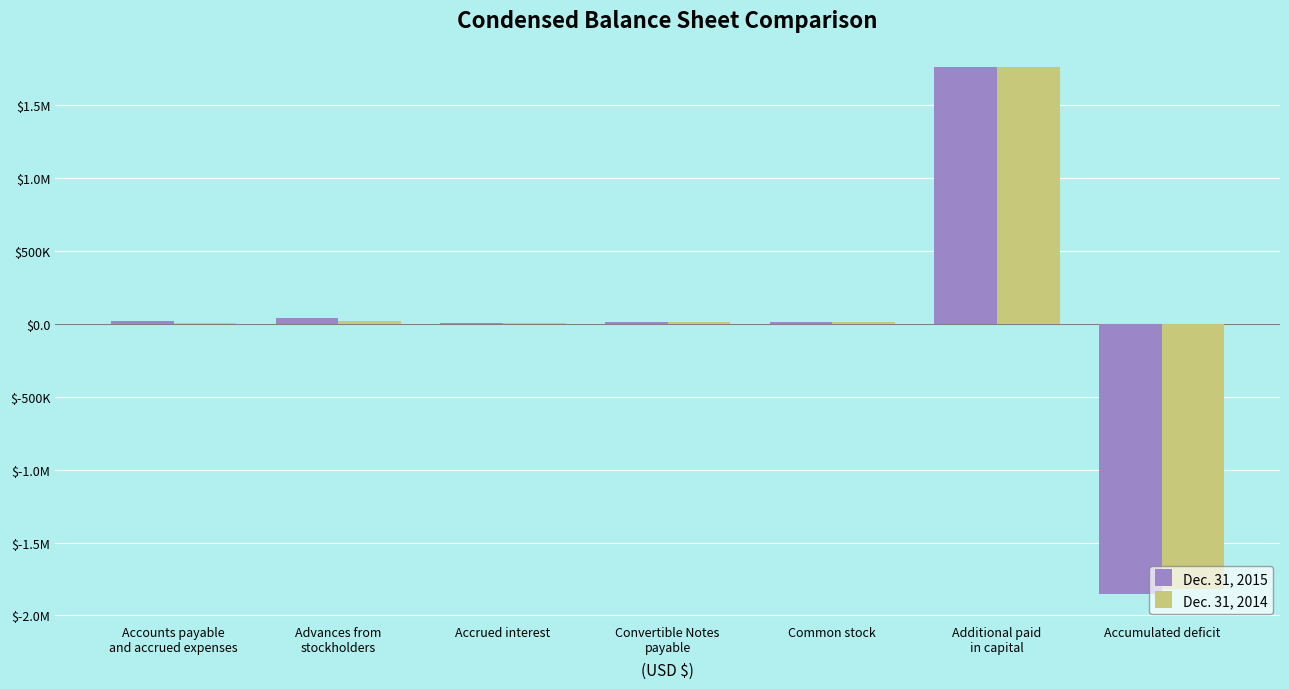

Is the value of Dec. 31, 2014 at Accumulated deficit greater than the value of Dec. 31, 2015 at Accounts payable
and accrued expenses?

No